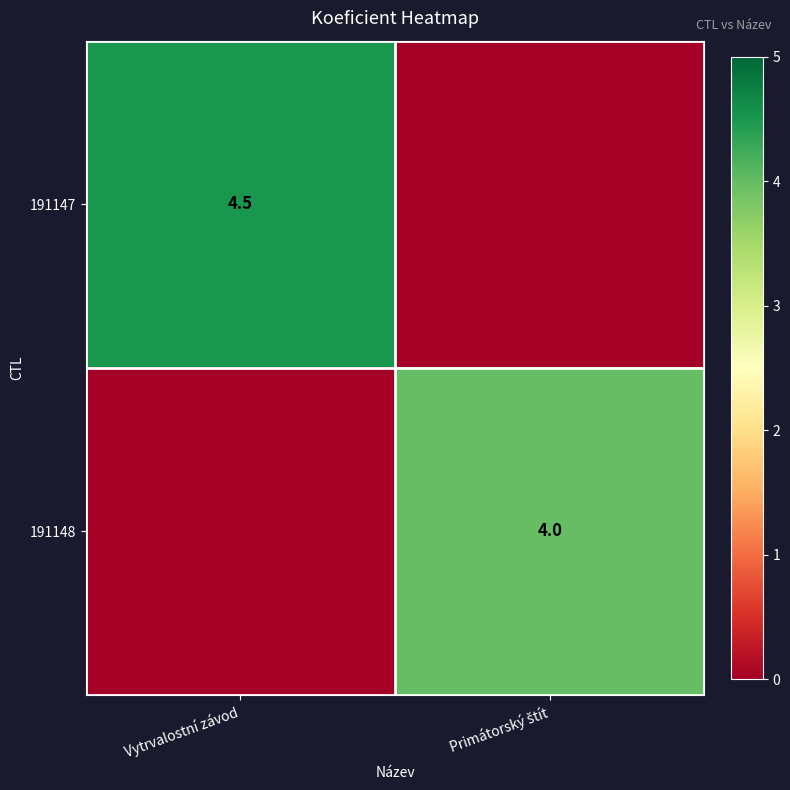

True or false: 191147 has a value of 4.5 at Vytrvalostní závod.

True